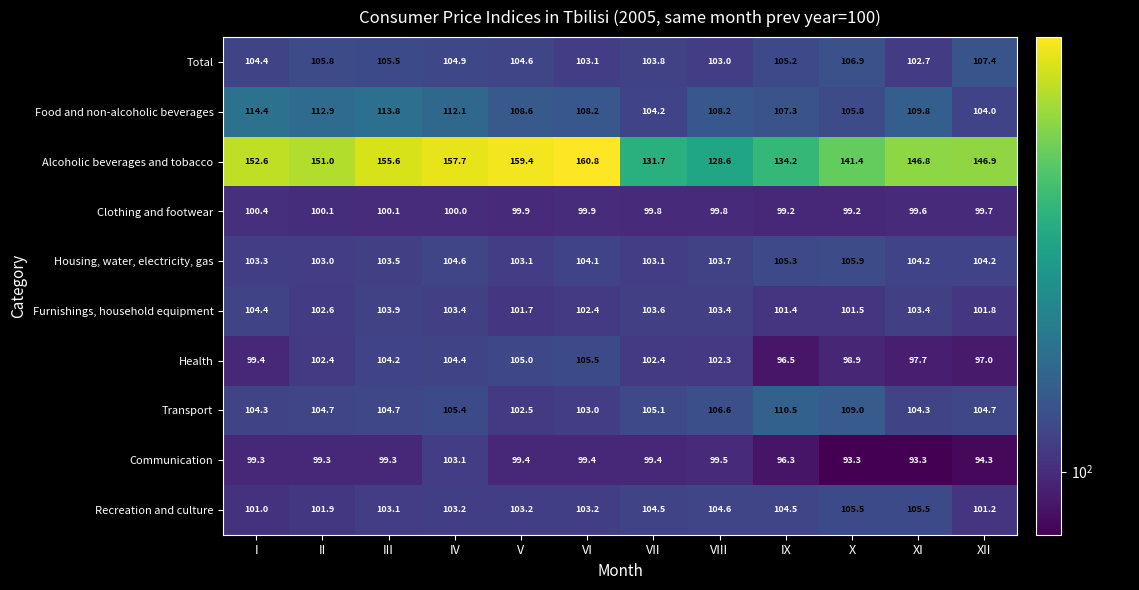

What is the highest value of the Total series?

107.4